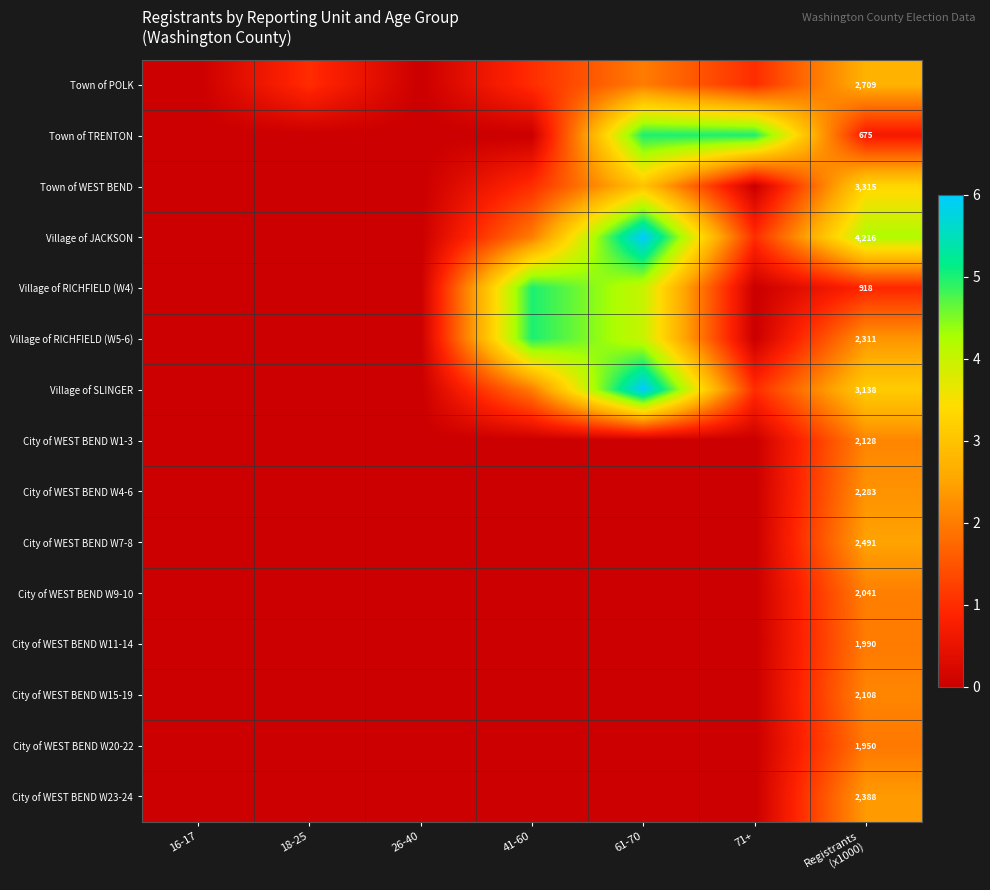

At which category is the sum across all series the highest?

Registrants
(x1000)